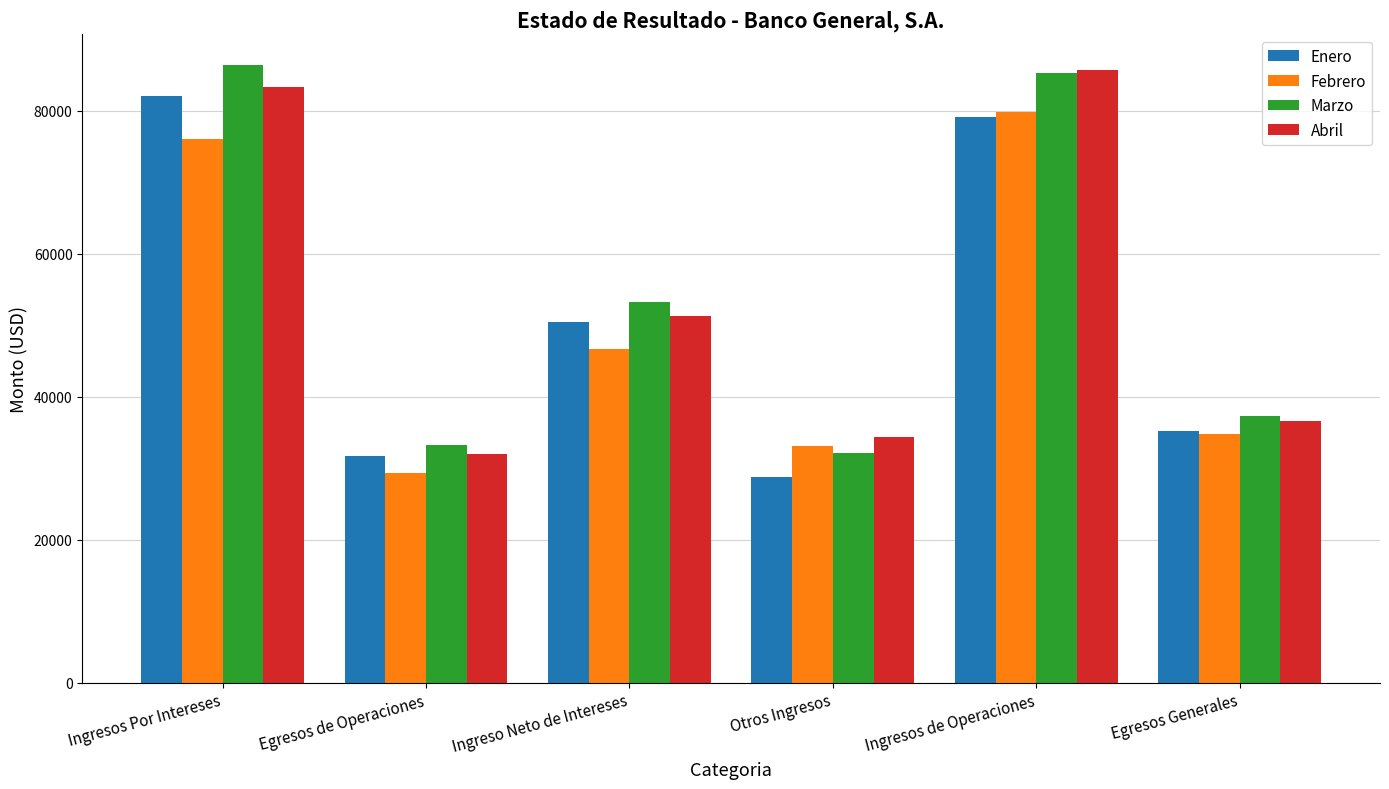

What is the lowest value of the Febrero series?

29353.1